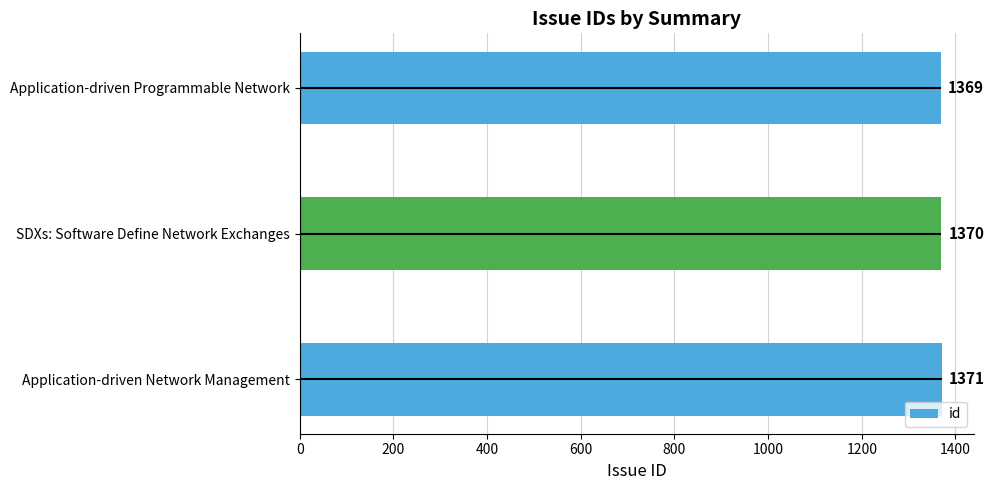

Reading left to right, transcribe all the data shown in this chart.

1371	1370	1369